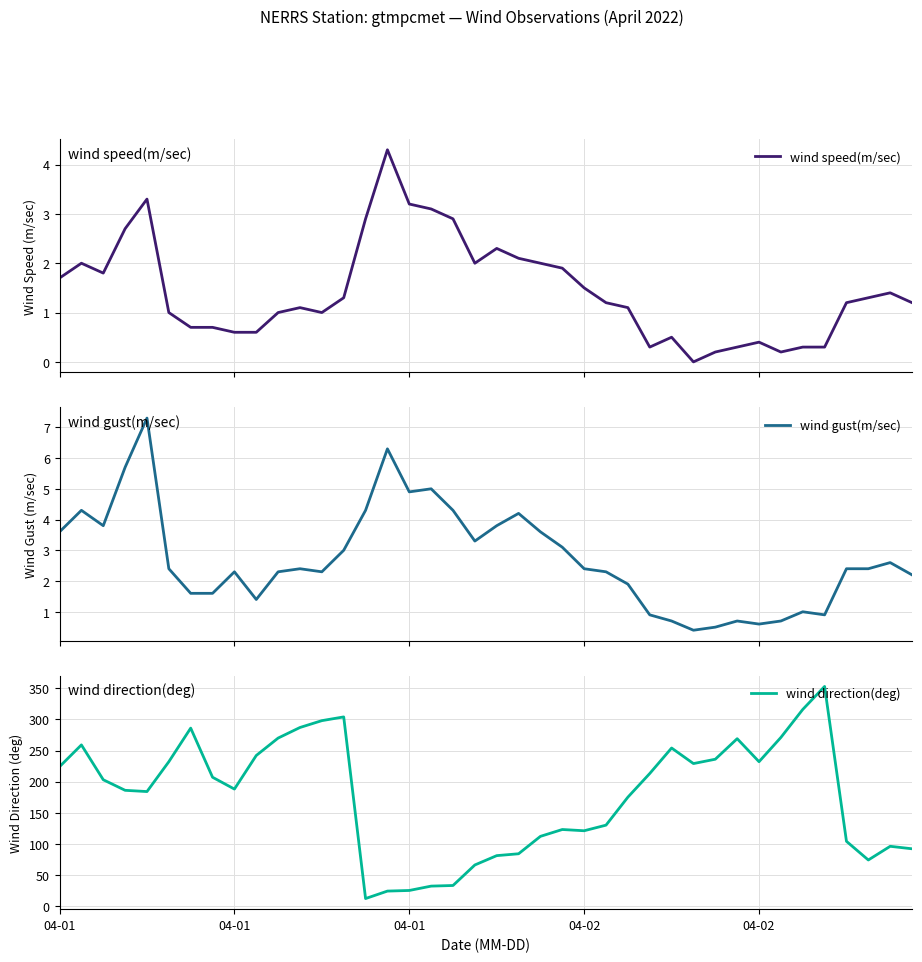

Where is the first local minimum for wind gust(m/sec)?

04-01